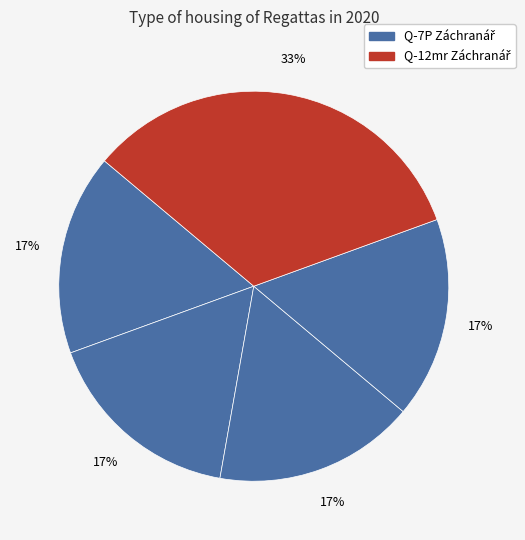

To the nearest percent, what is the difference between the largest and smallest slice percentages?

17%